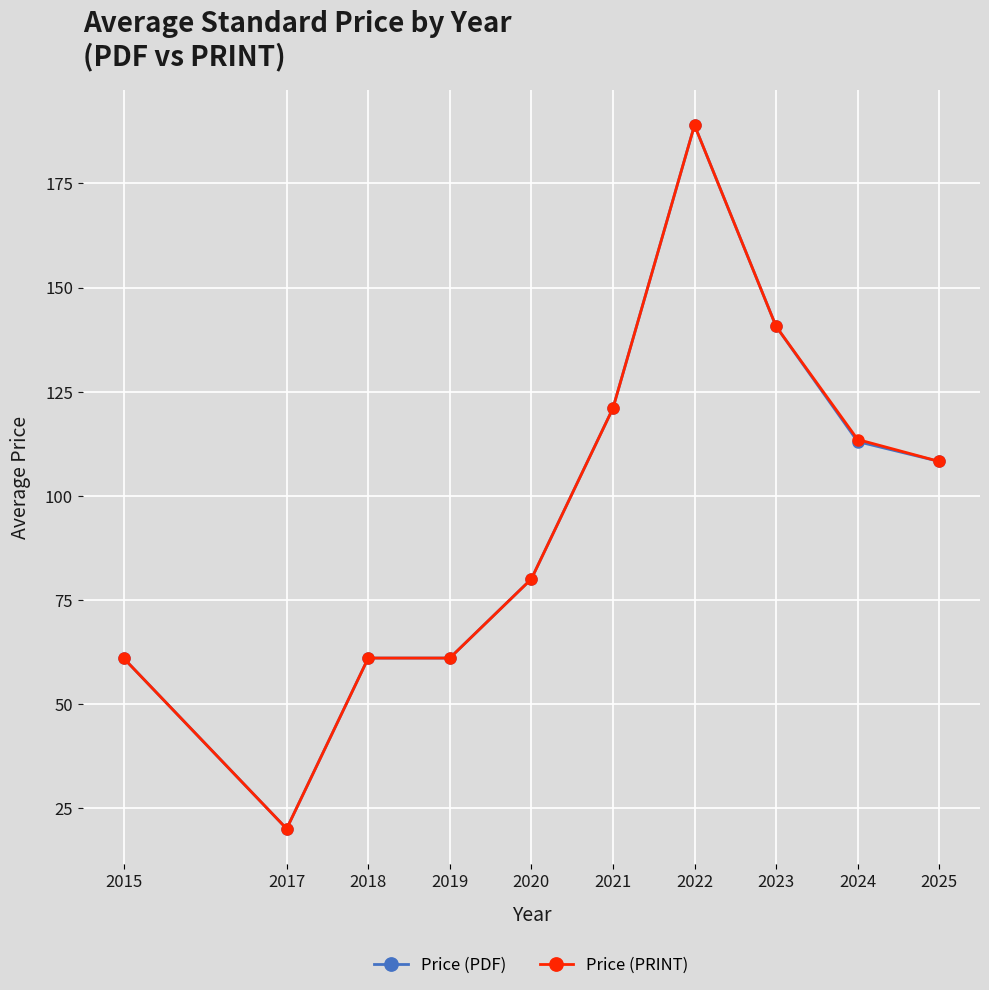

What is the smallest value displayed?

20.0